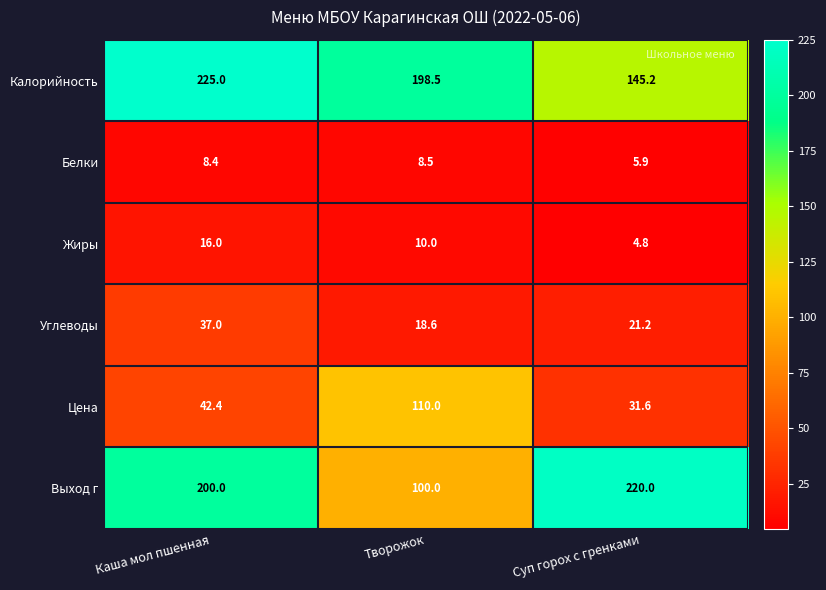

Reading right to left, extract all data points from this chart.

Калорийность: Суп горох с гренками=145.2	Творожок=198.5	Каша мол пшенная=225.0
Белки: Суп горох с гренками=5.9	Творожок=8.5	Каша мол пшенная=8.4
Жиры: Суп горох с гренками=4.8	Творожок=10.0	Каша мол пшенная=16.0
Углеводы: Суп горох с гренками=21.2	Творожок=18.6	Каша мол пшенная=37.0
Цена: Суп горох с гренками=31.6	Творожок=110.0	Каша мол пшенная=42.4
Выход г: Суп горох с гренками=220.0	Творожок=100.0	Каша мол пшенная=200.0